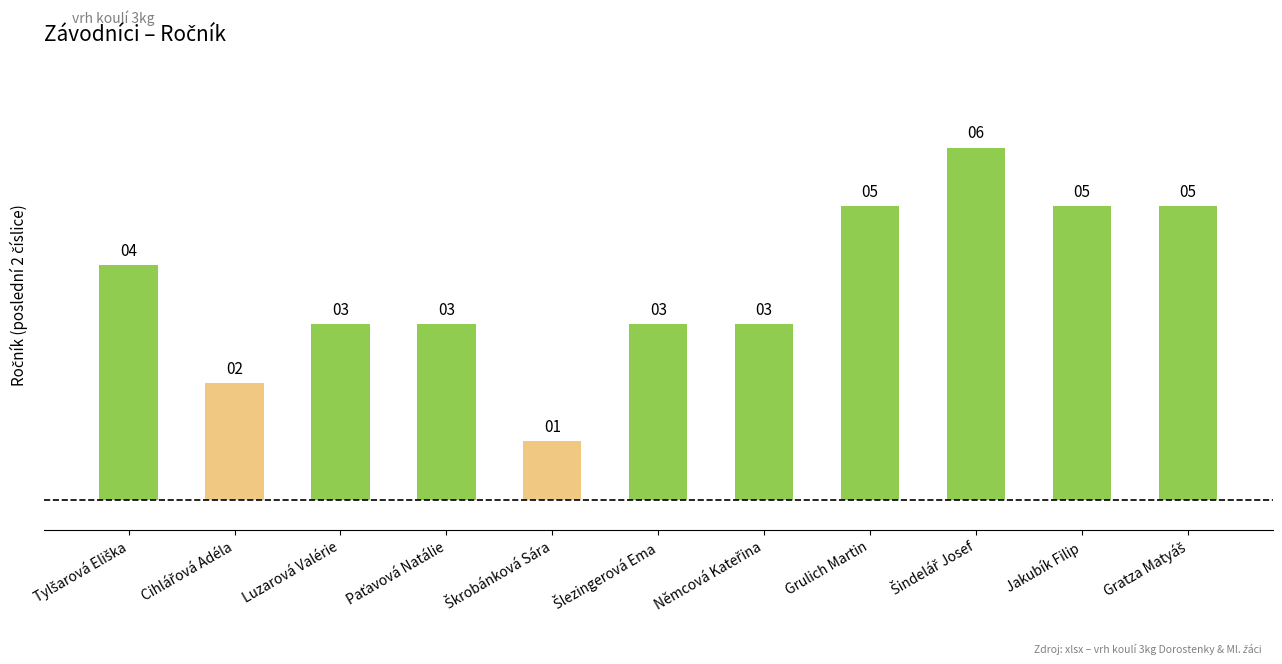

What is the label of the 3rd bar from the left?

Luzarová Valérie